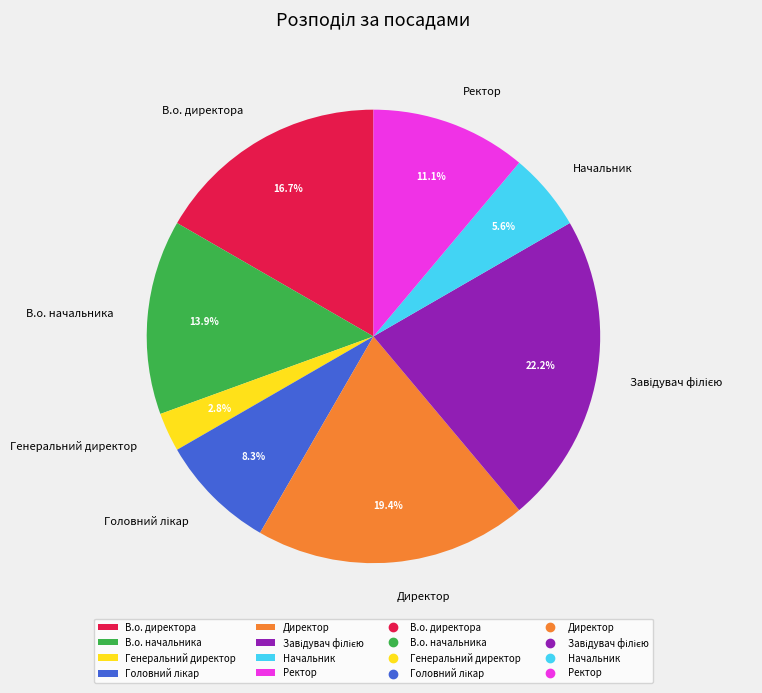

Count the number of slices in the pie.

8